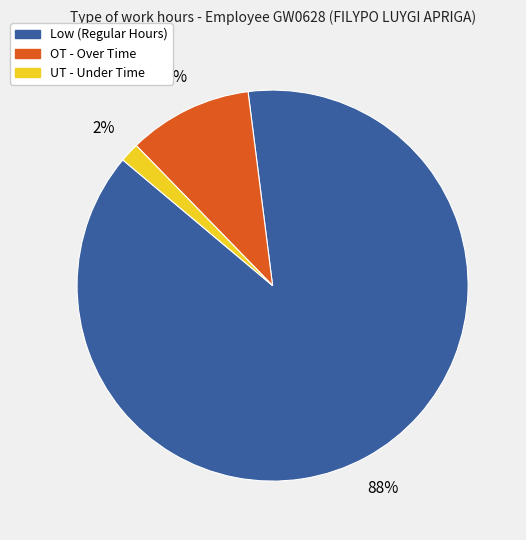

To the nearest percent, what is the average slice percentage?

33%